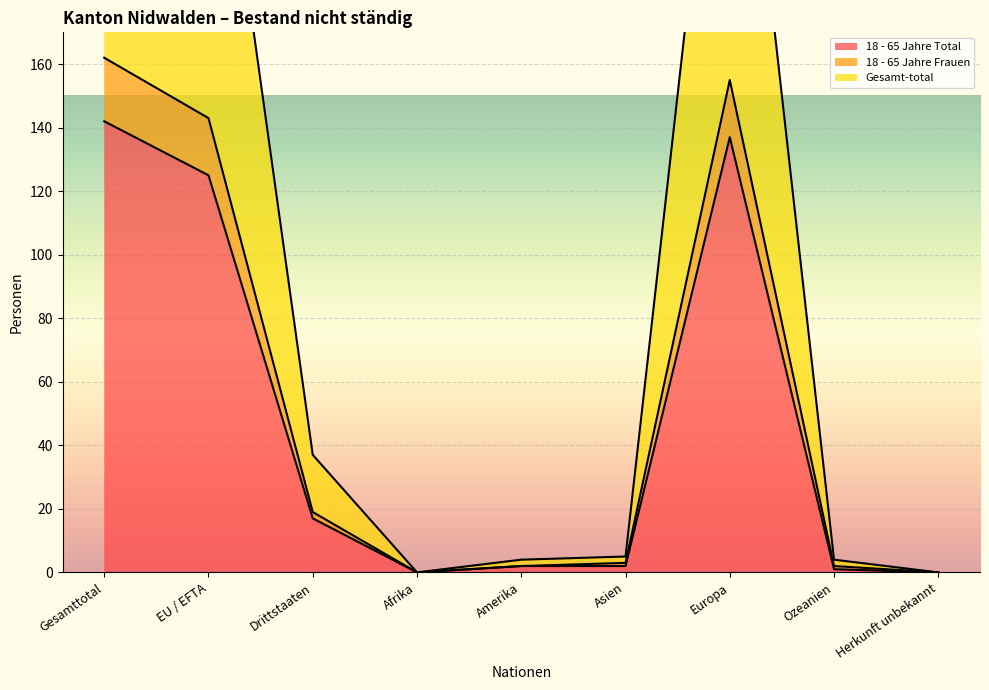

What is the average value of the Gesamt-total series?

103